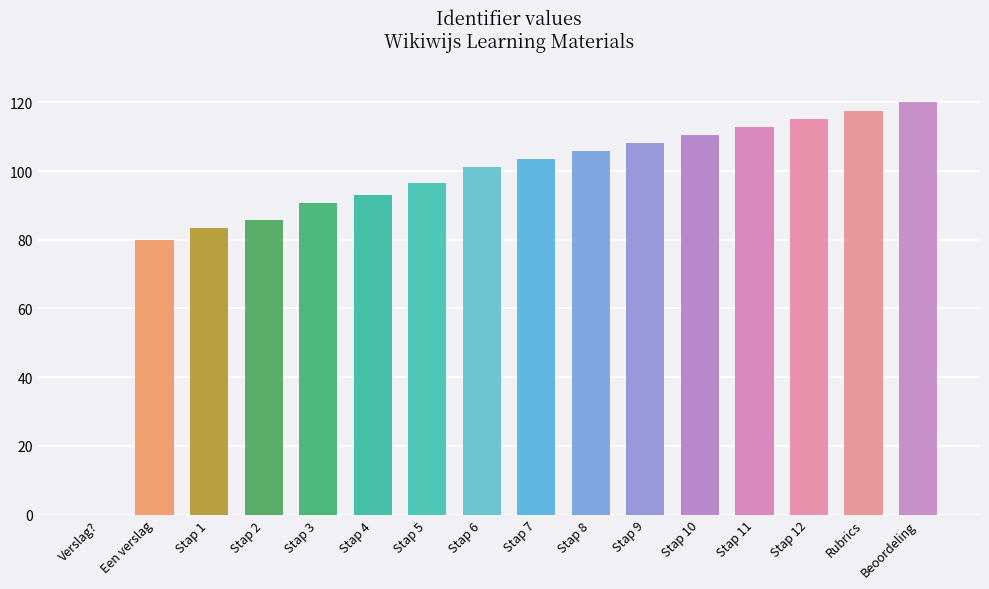

What is the greatest value displayed?

120.0